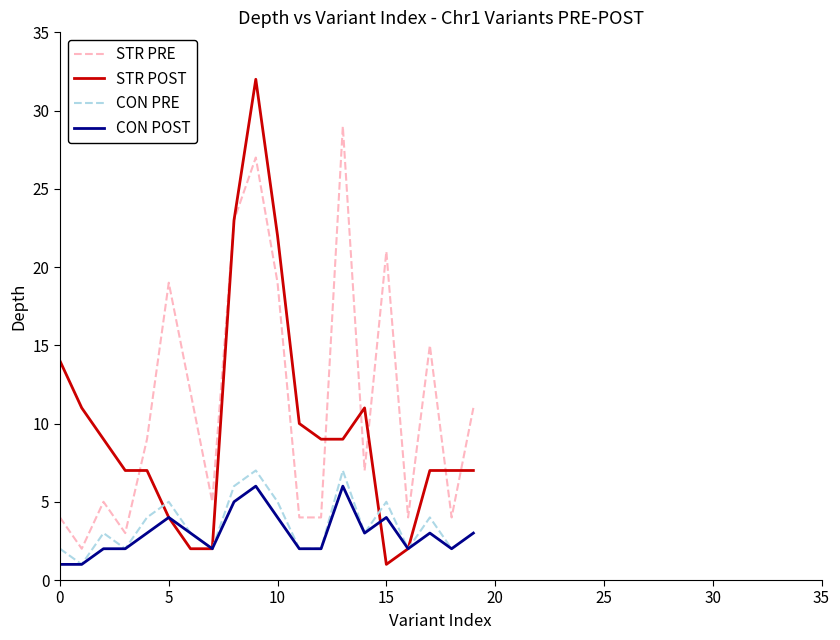

Which series has the largest total across all categories?

STR PRE